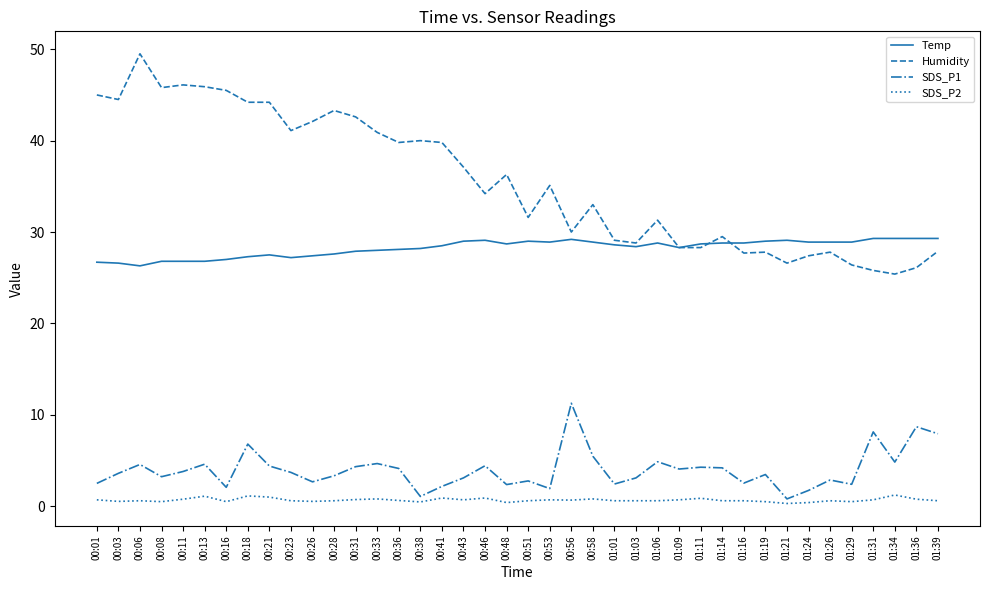

What is the lowest value of the Humidity series?

25.4